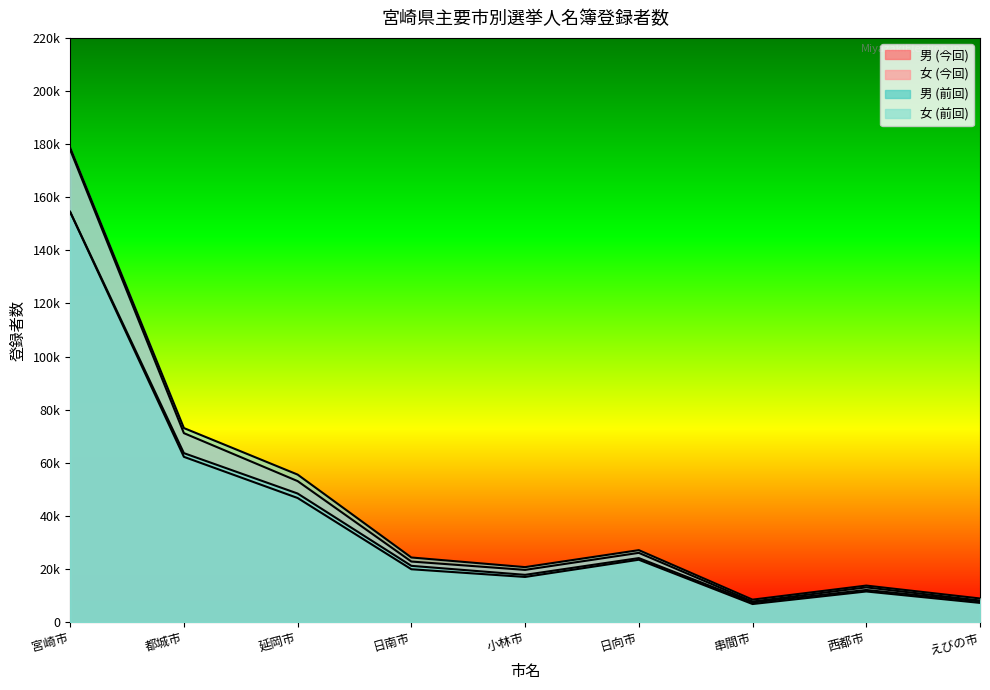

How many series are shown in this chart?

4